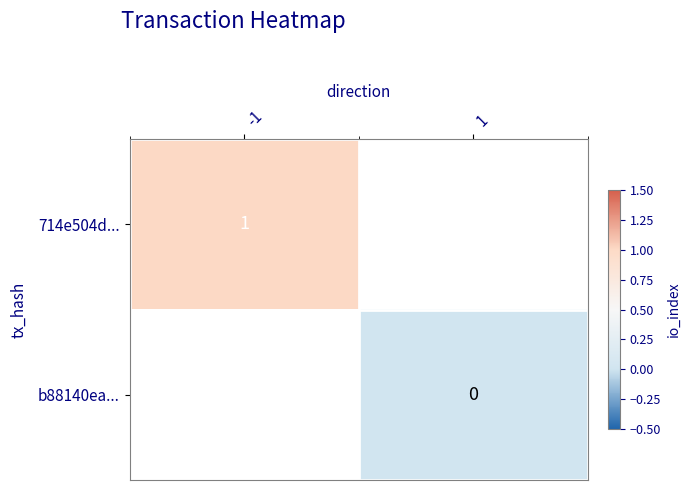

Is the value of b88140ea... at 1 greater than the value of 714e504d... at -1?

No